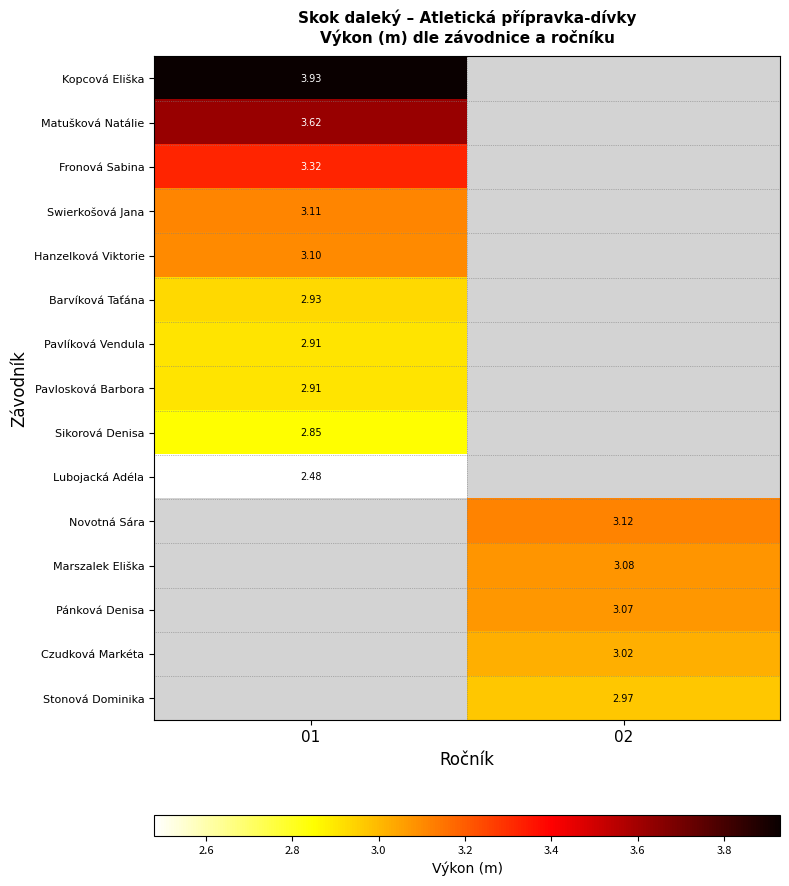

Is it true that Marszalek Eliška equals 1.7 at 02?

False